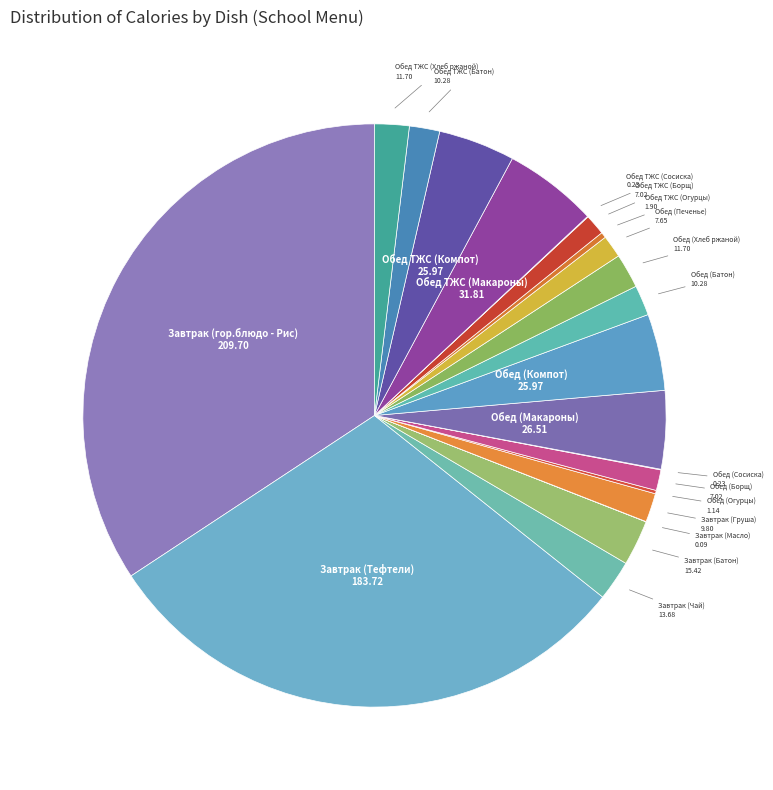

Approximately how many times larger is the value at Обед ТЖС (Батон) compared to Обед (Печенье)?

1.3